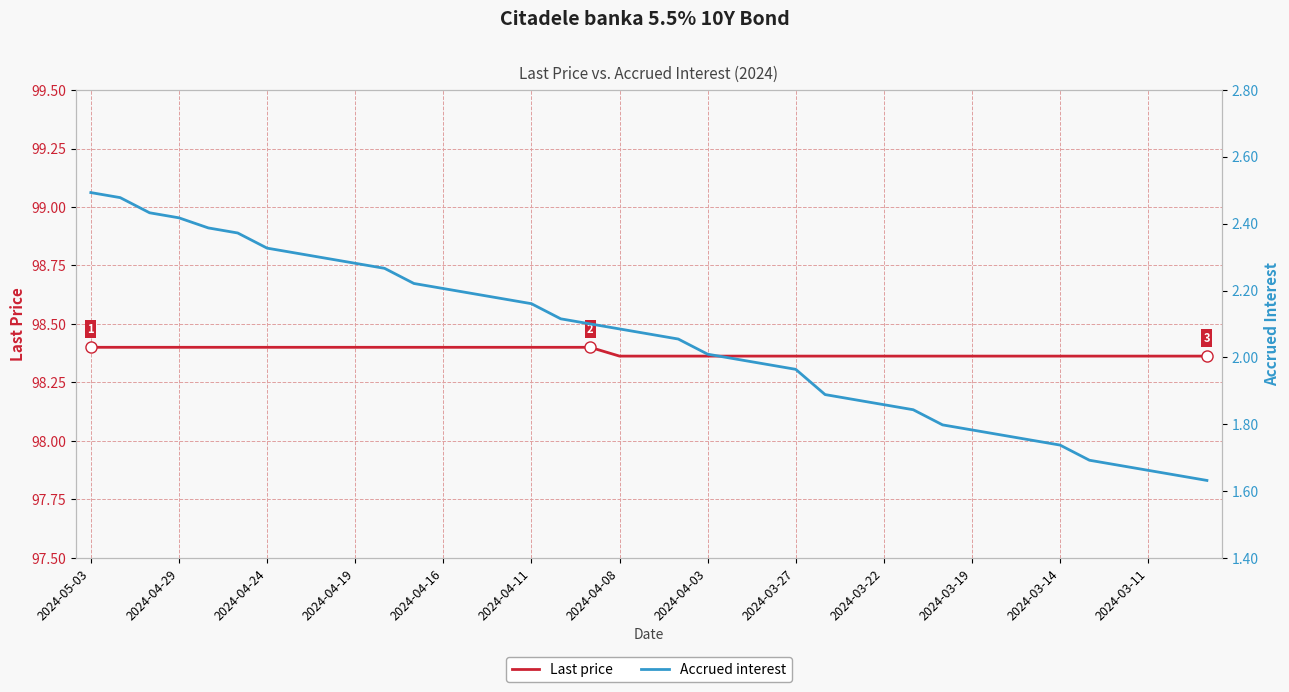

The value of Last price at 2024-05-03 is 98.4. True or false?

True